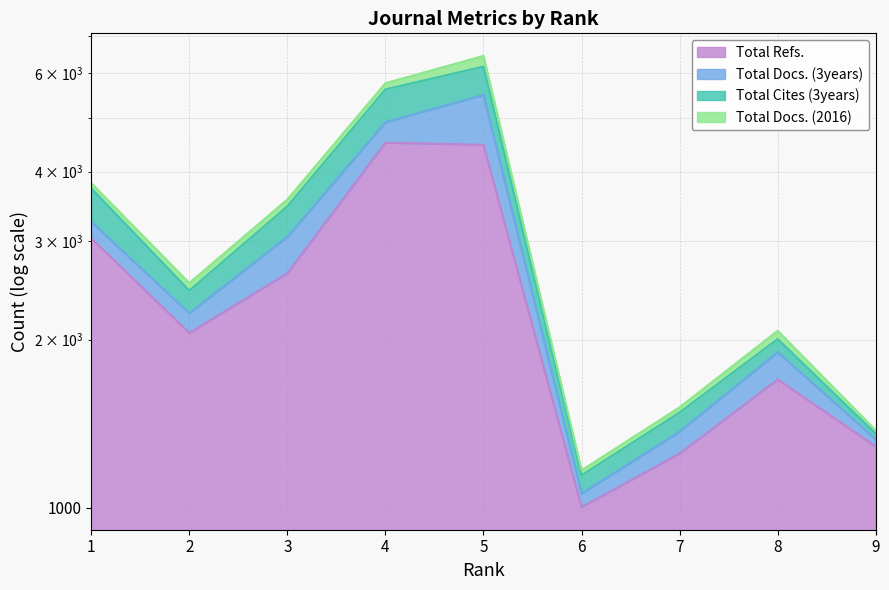

What is the sum of all Total Refs. values?

27429